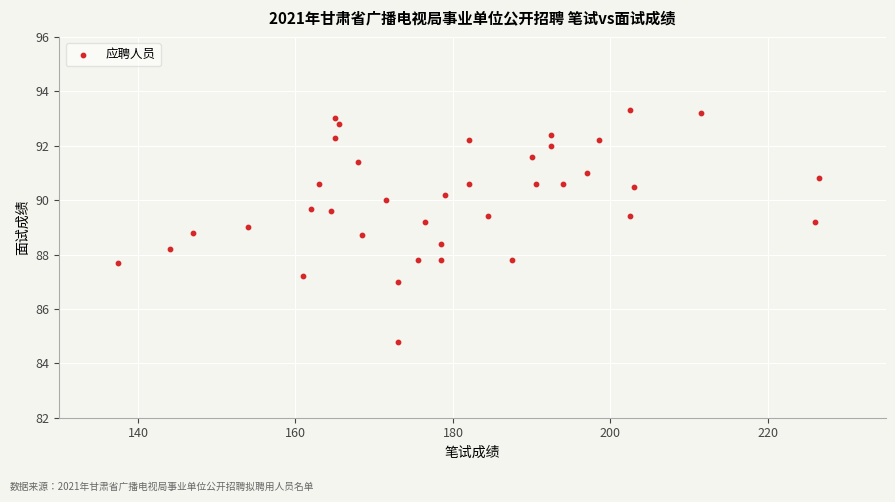

What is the range of Y values (max minus min)?

8.5